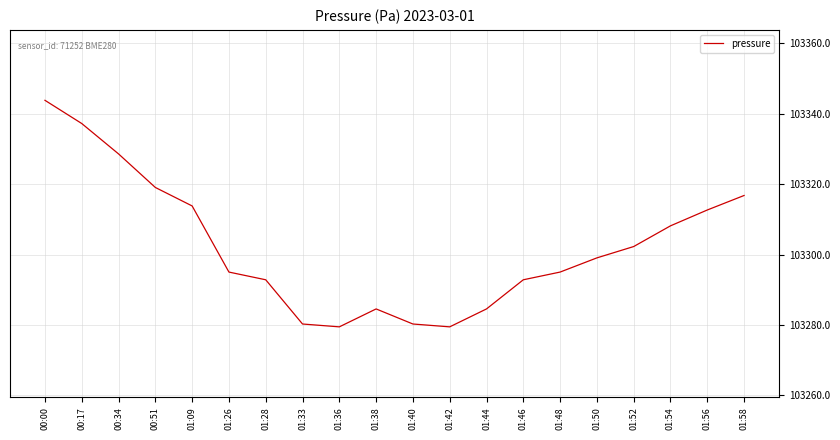

Where is the data nearest to the value 103311?

01:56